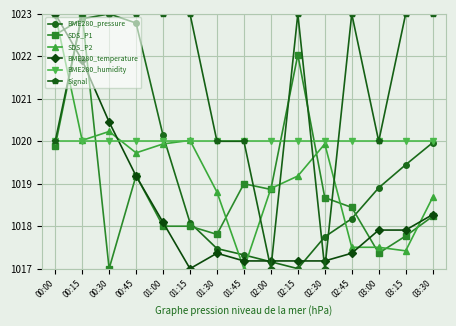

Between 00:00 and 02:45, which series saw the biggest shift?

BME280_temperature